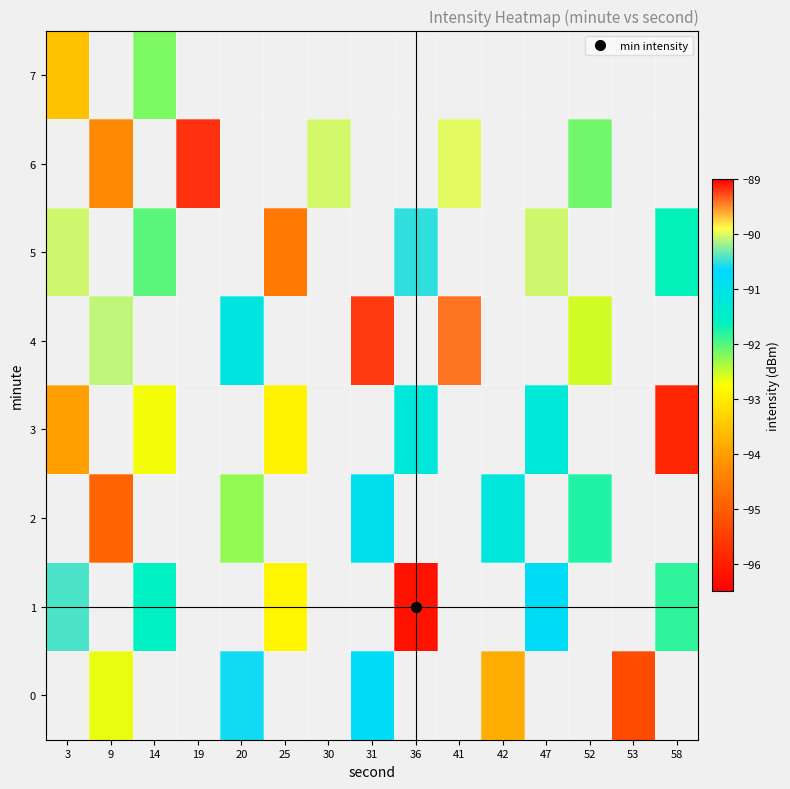

How many data points does each series have?

15